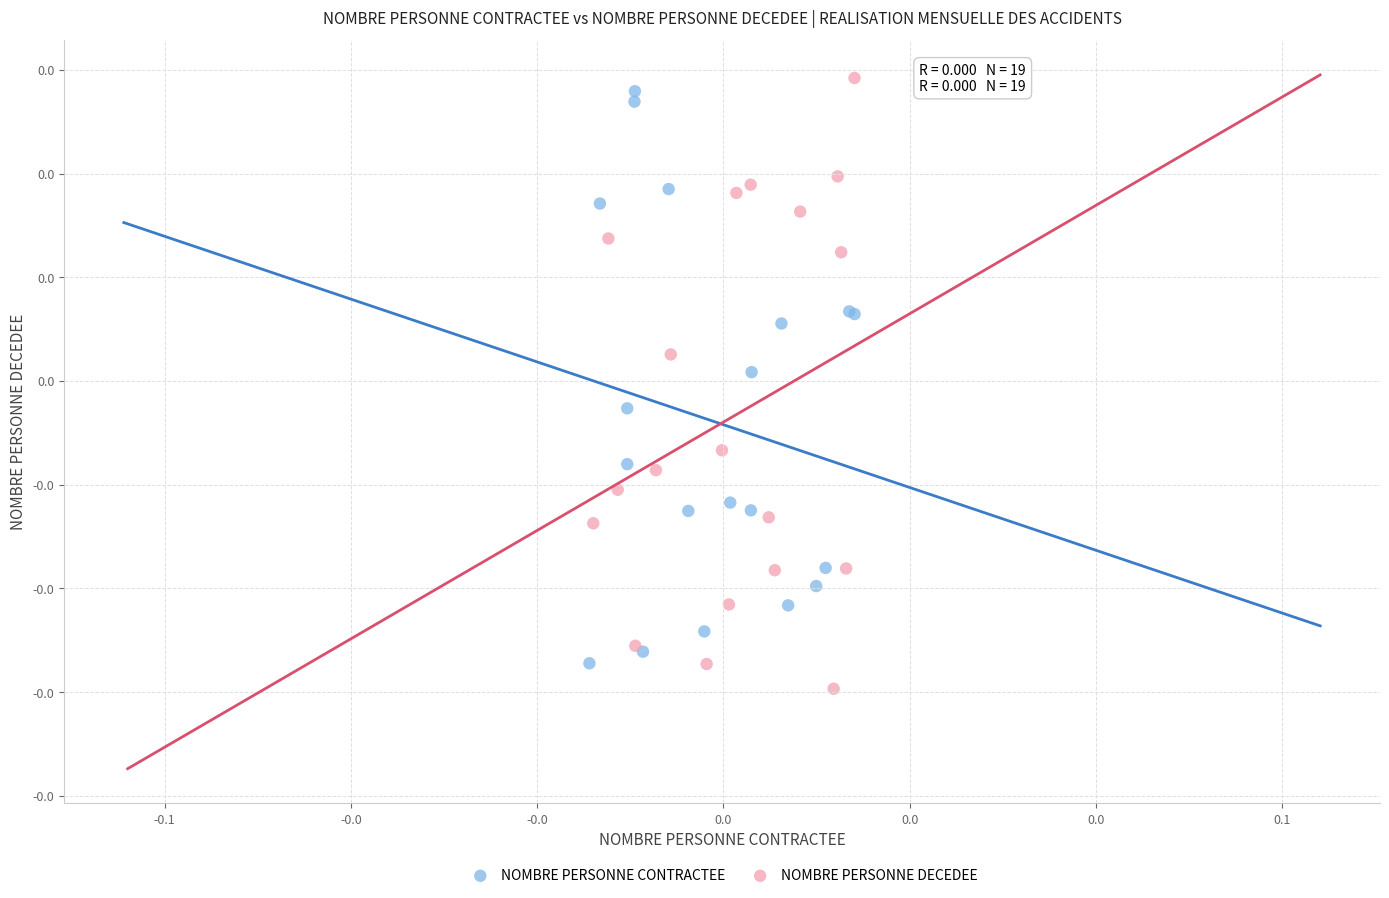

Which series reaches the minimum Y coordinate?

NOMBRE PERSONNE DECEDEE